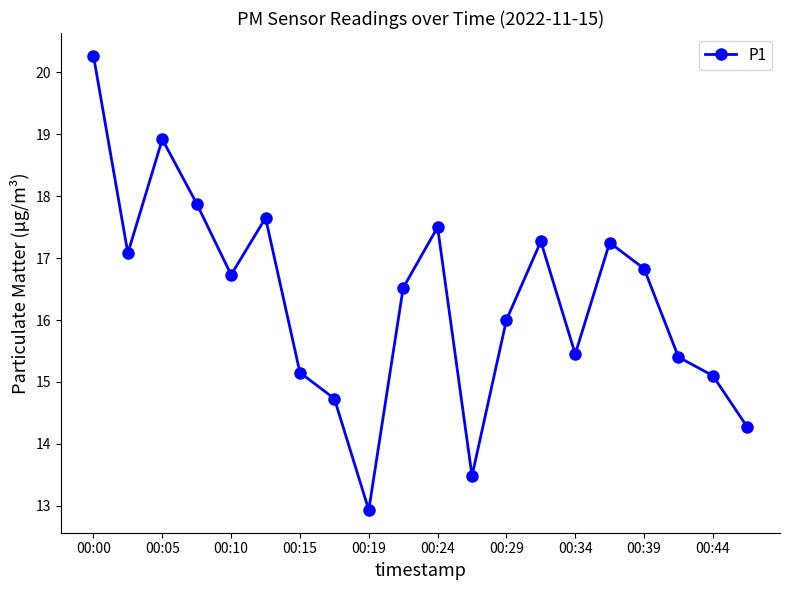

What is the greatest value displayed?

20.3